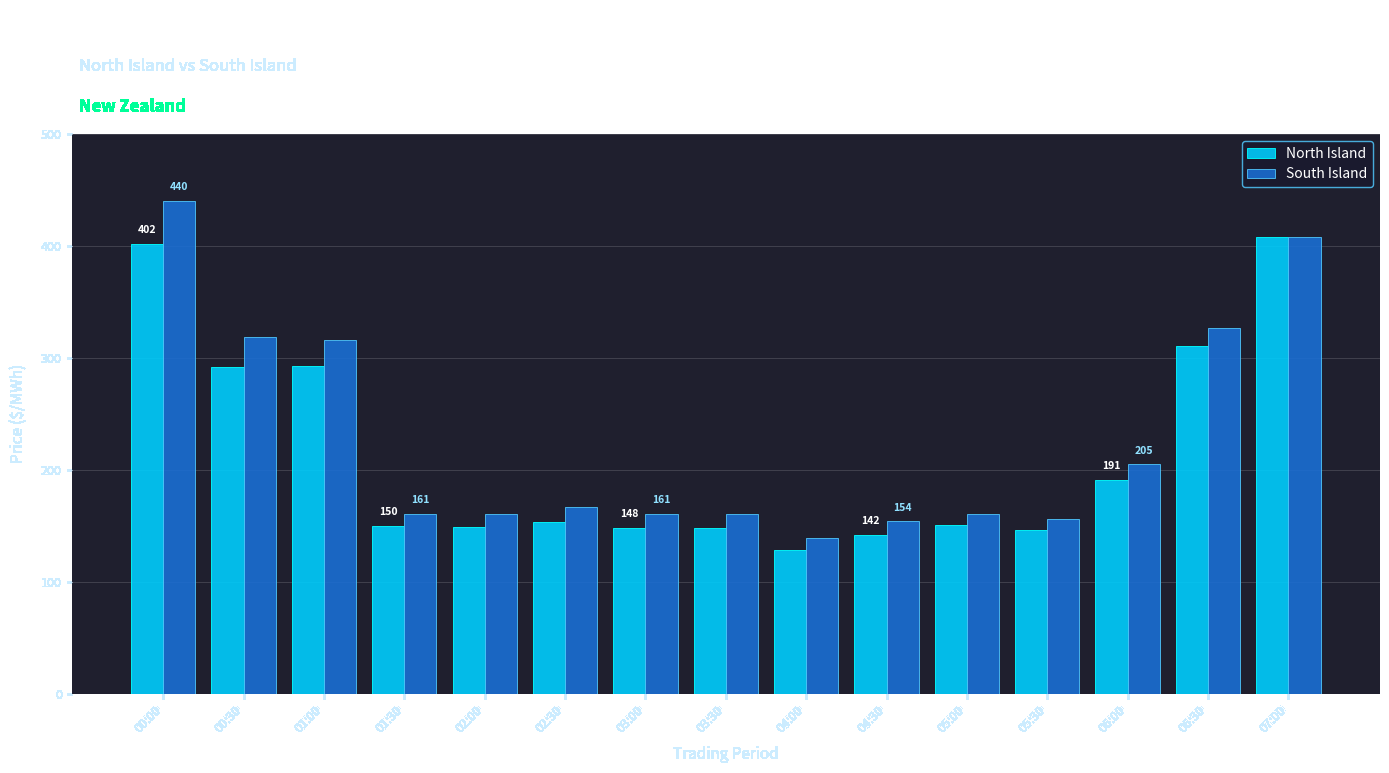

What are all the series names shown in the legend?

North Island, South Island